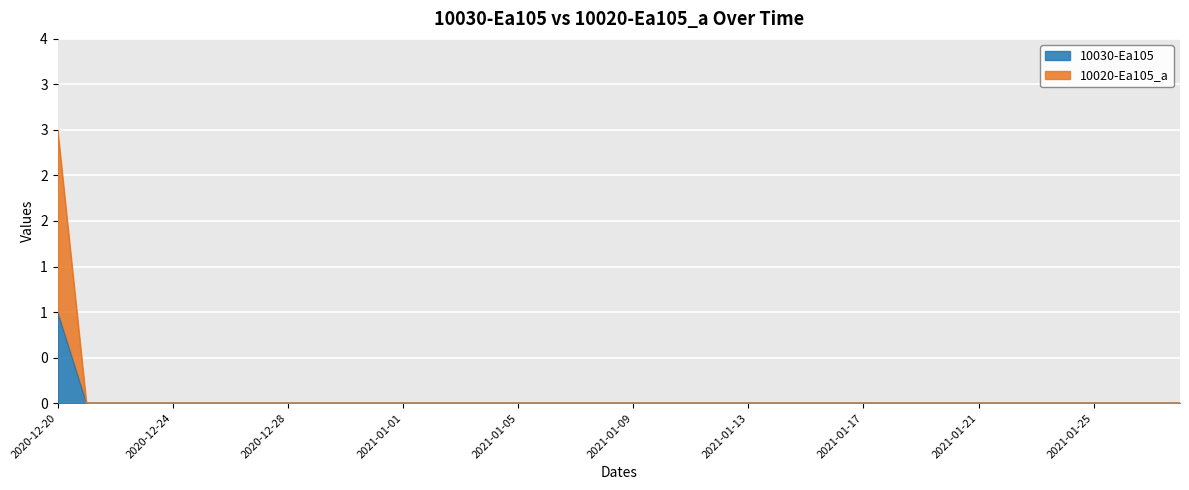

The 10020-Ea105_a series shows 0 at 2021-01-06. True or false?

True